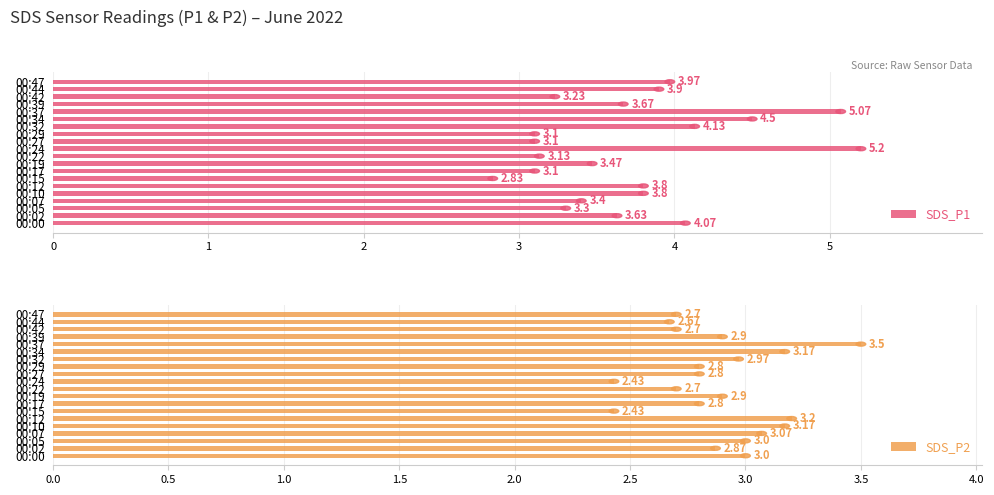

What is the sum of all SDS_P1 values?

74.4